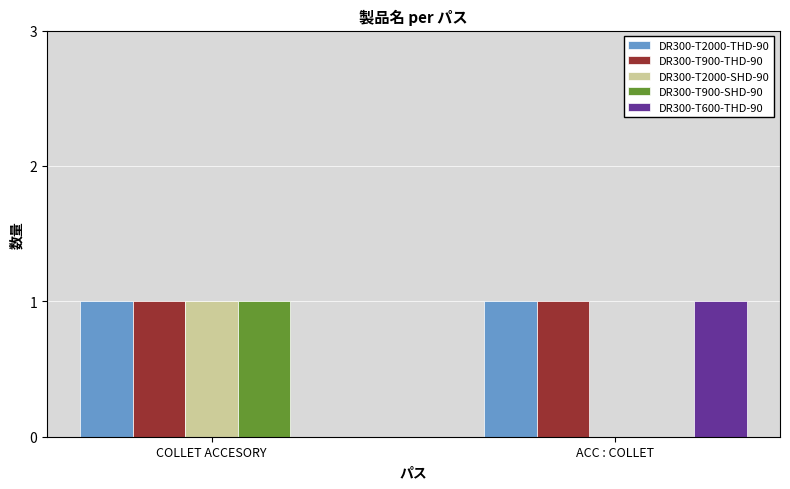

Count the number of categories in the chart.

2